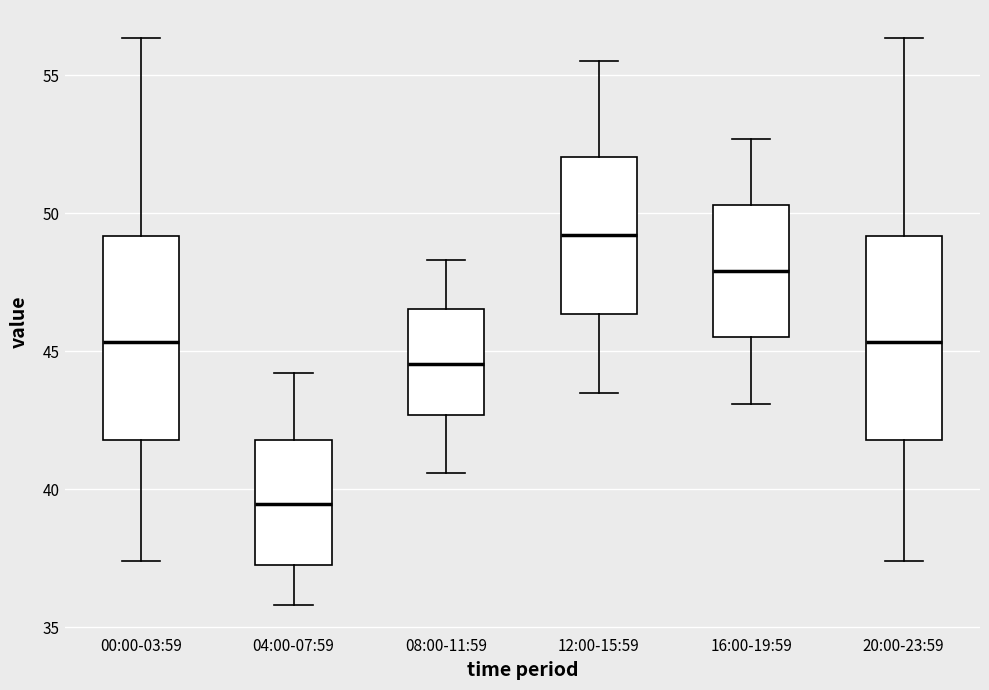

Reading left to right, read every box against the y-axis: the position of its median line, the range the box covers, and the ends of its whiskers. The values are not printed on the chart, so give them approximately, as read against the axis.

00:00-03:59: median 45.5, box 42.0 to 49.0, whiskers 37.5 to 56.5
04:00-07:59: median 39.5, box 37.5 to 42.0, whiskers 36.0 to 44.0
08:00-11:59: median 44.5, box 42.5 to 46.5, whiskers 40.5 to 48.5
12:00-15:59: median 49.0, box 46.5 to 52.0, whiskers 43.5 to 55.5
16:00-19:59: median 48.0, box 45.5 to 50.5, whiskers 43.0 to 52.5
20:00-23:59: median 45.5, box 42.0 to 49.0, whiskers 37.5 to 56.5